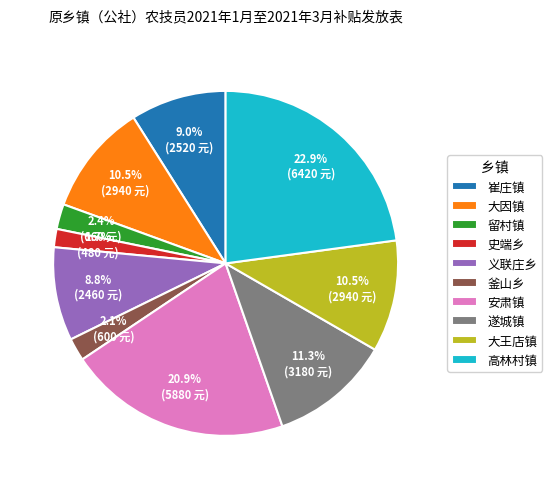

Does 安肃镇 represent more than half of the total?

No